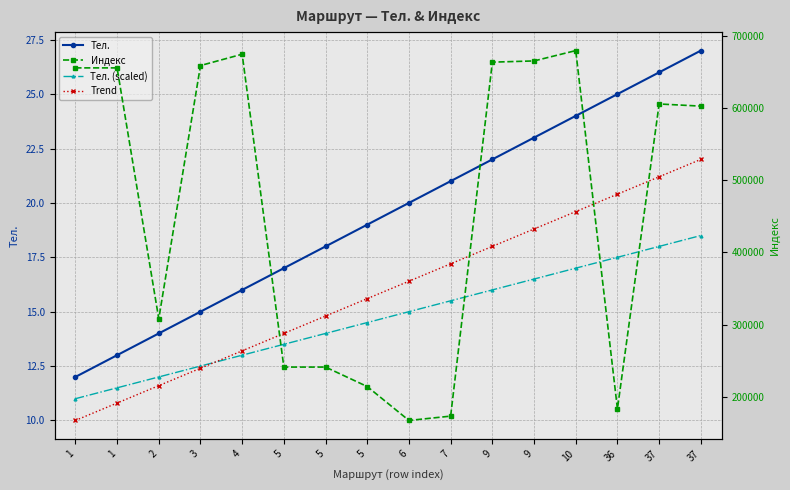

The Индекс series shows 183003.0 at 36. True or false?

True